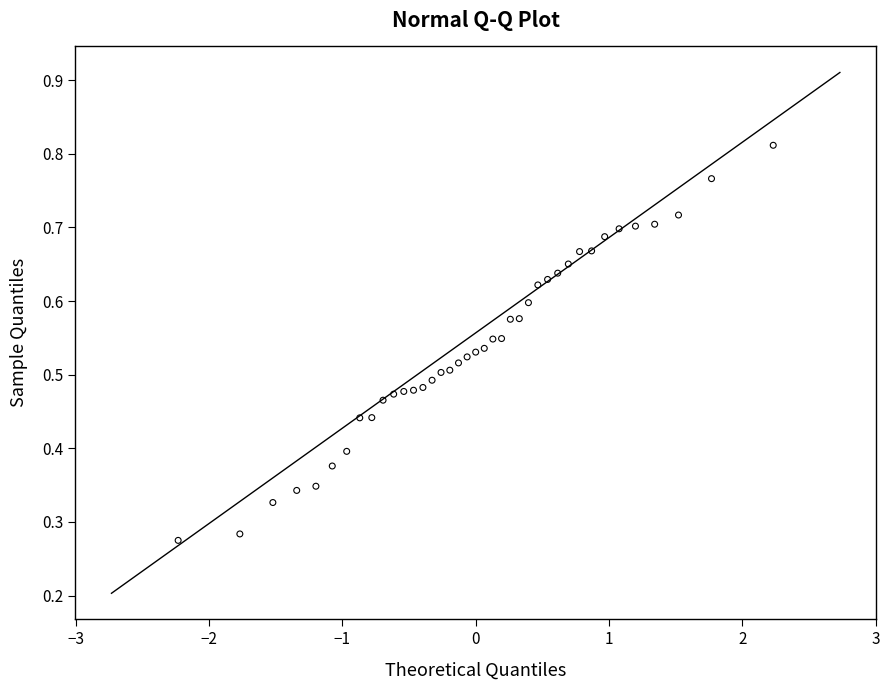

What is the range of X values (max minus min)?

4.5